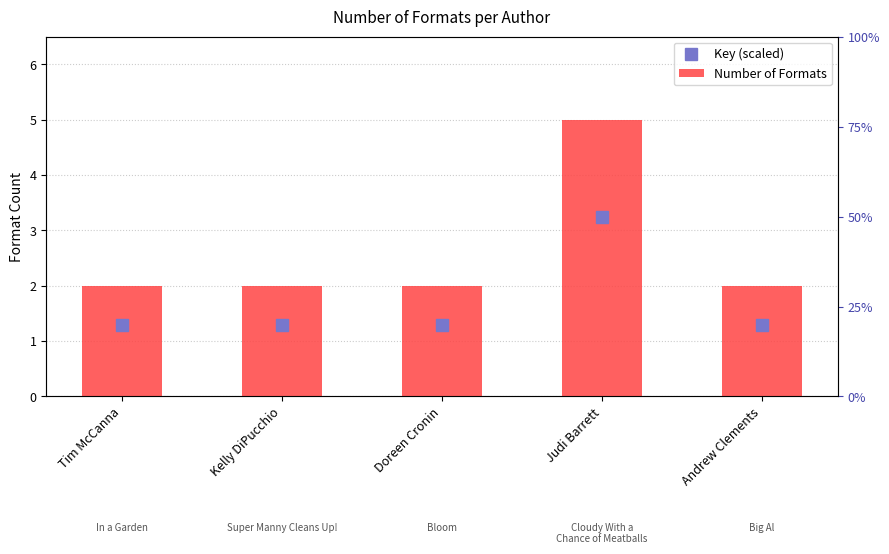

Rank the categories by value from lowest to highest.

Tim McCanna, Kelly DiPucchio, Doreen Cronin, Andrew Clements, Judi Barrett